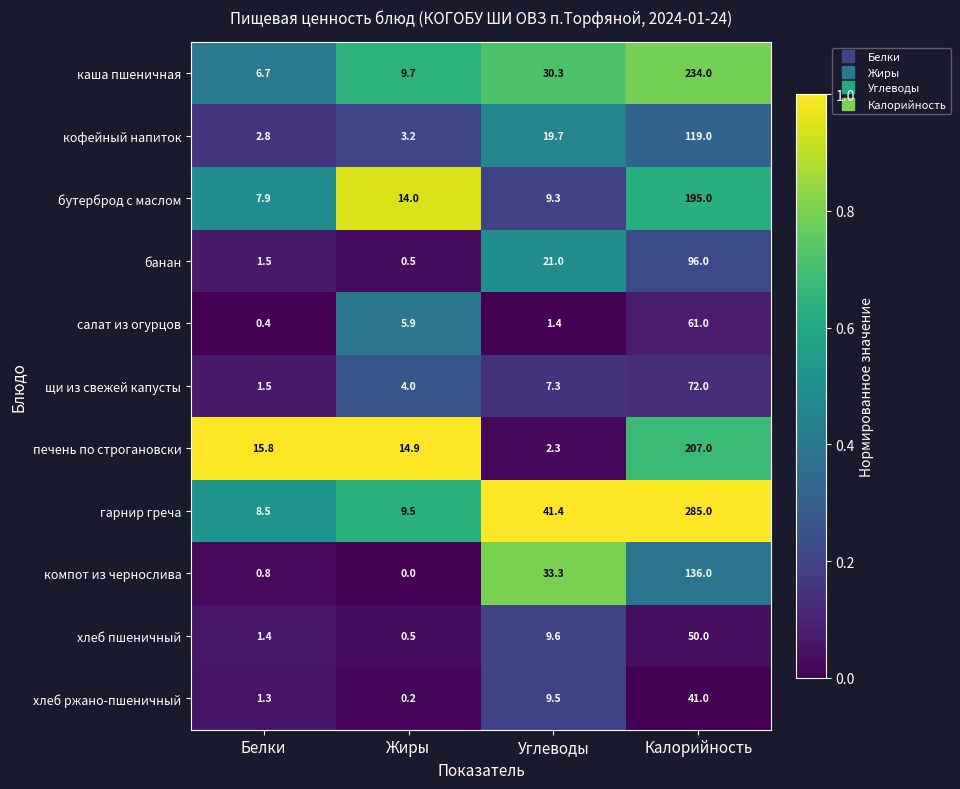

Where does the печень по строгановски series first go above 15?

Белки